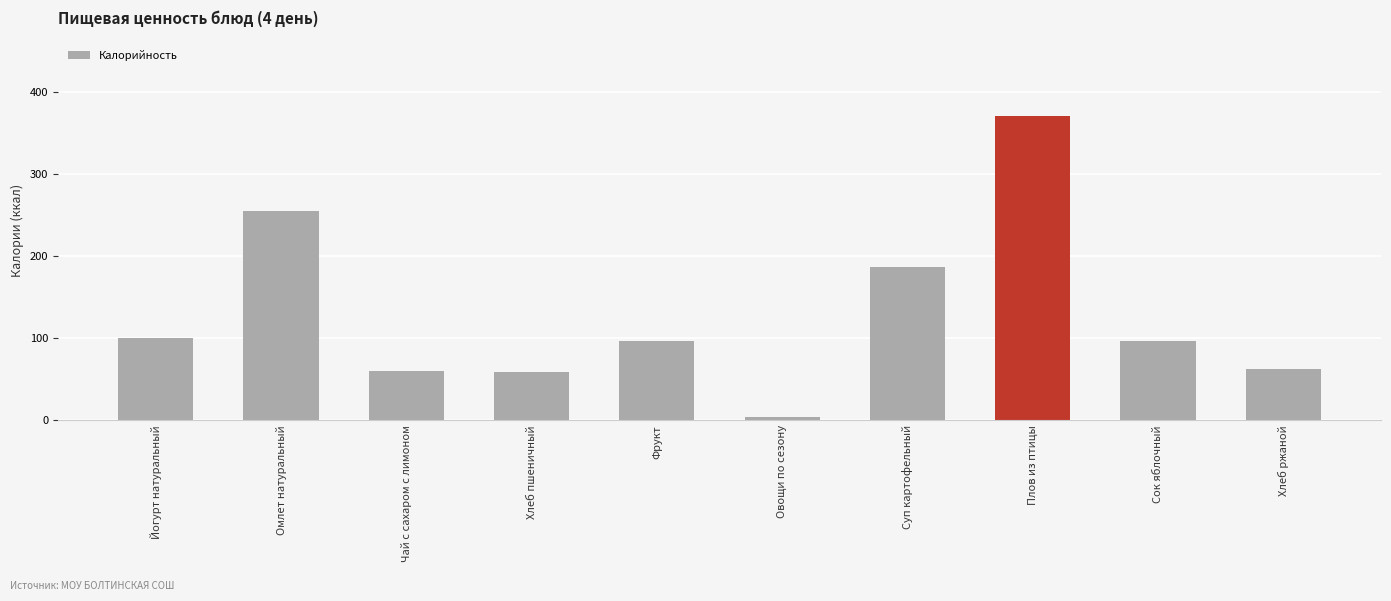

How many series are shown in this chart?

1